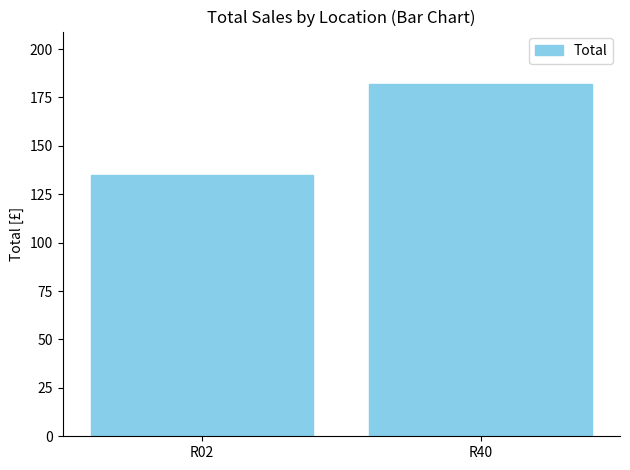

What is the difference between the maximum and minimum values?

46.9